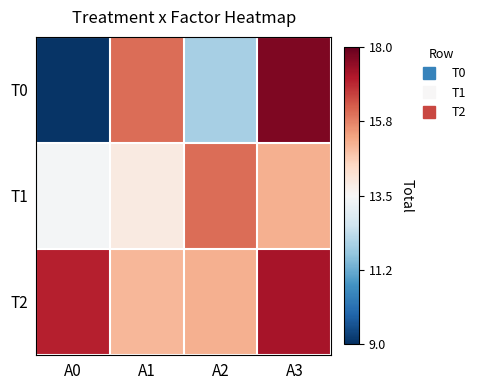

Which series has the largest total across all categories?

T2